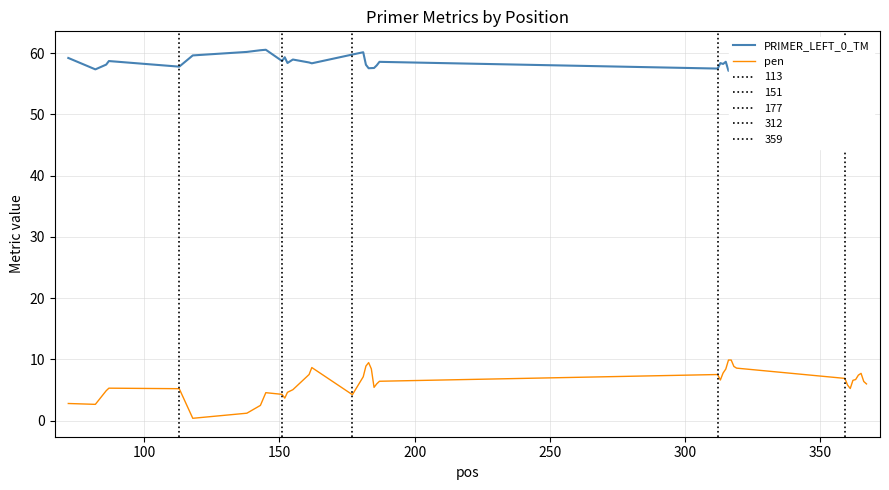

What is the maximum value for PRIMER_LEFT_0_TM?

60.6